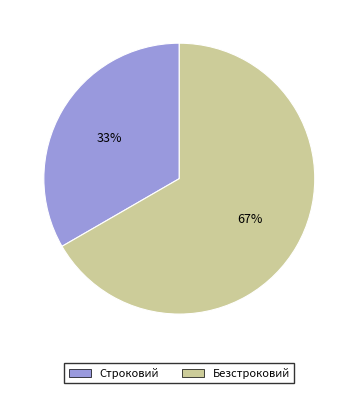

To the nearest percent, what portion does Строковий represent?

33%